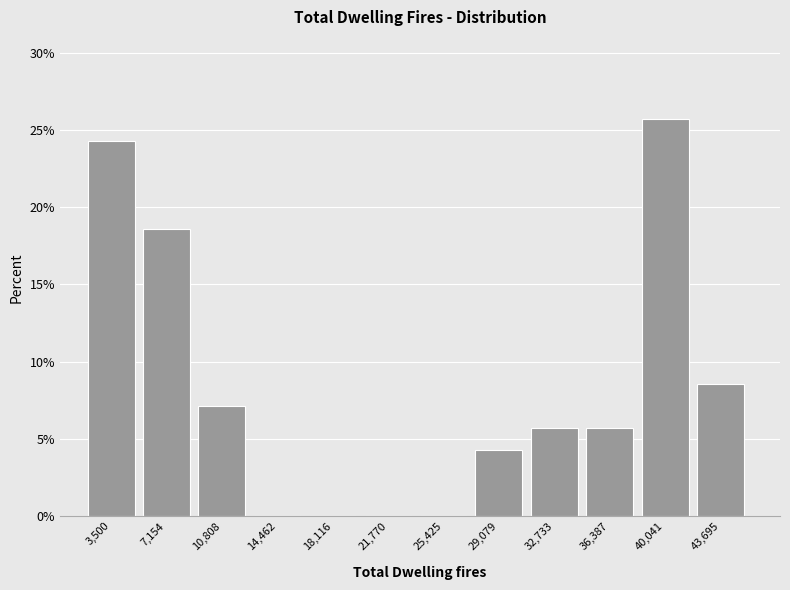

The chart shows a value of 16.9 at 40,041. True or false?

False